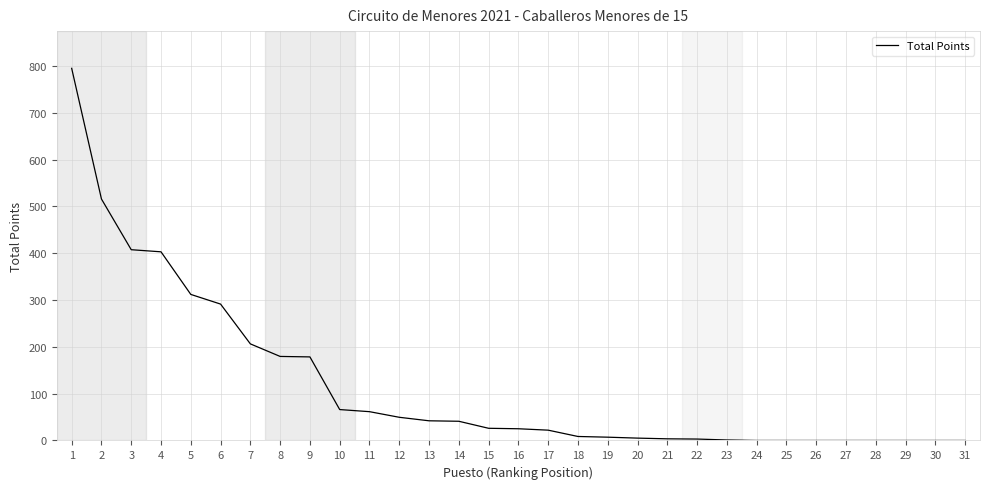

The chart shows a value of 112.7 at 9. True or false?

False